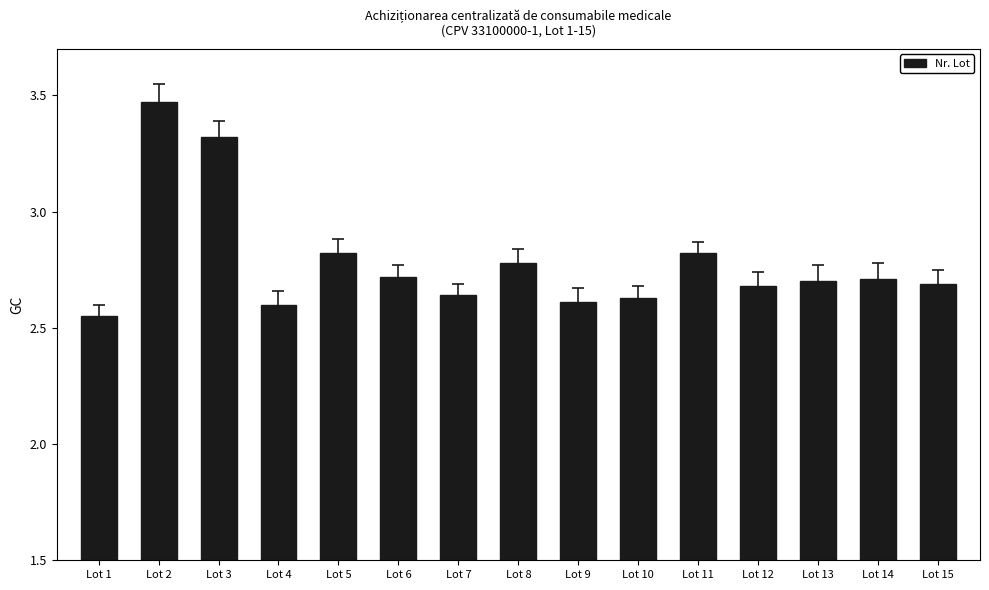

True or false: the data shows 2.8 at Lot 11.

True